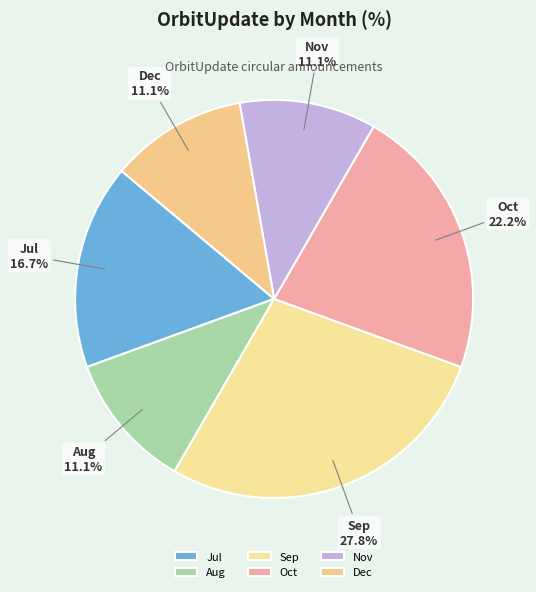

The Jul slice represents 8% of the pie. True or false?

False